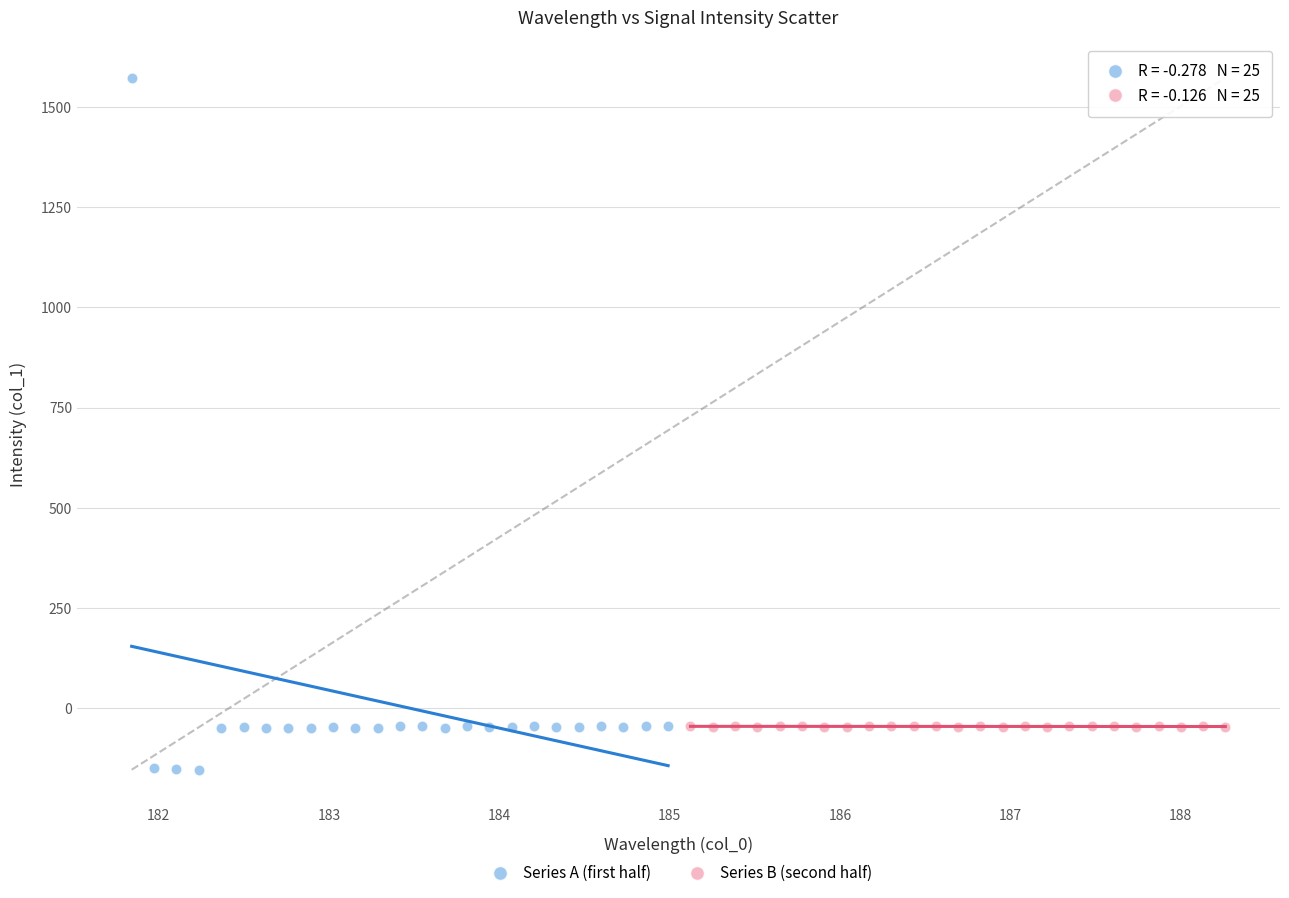

Which series has the largest Y range (max minus min)?

Series A (first half)